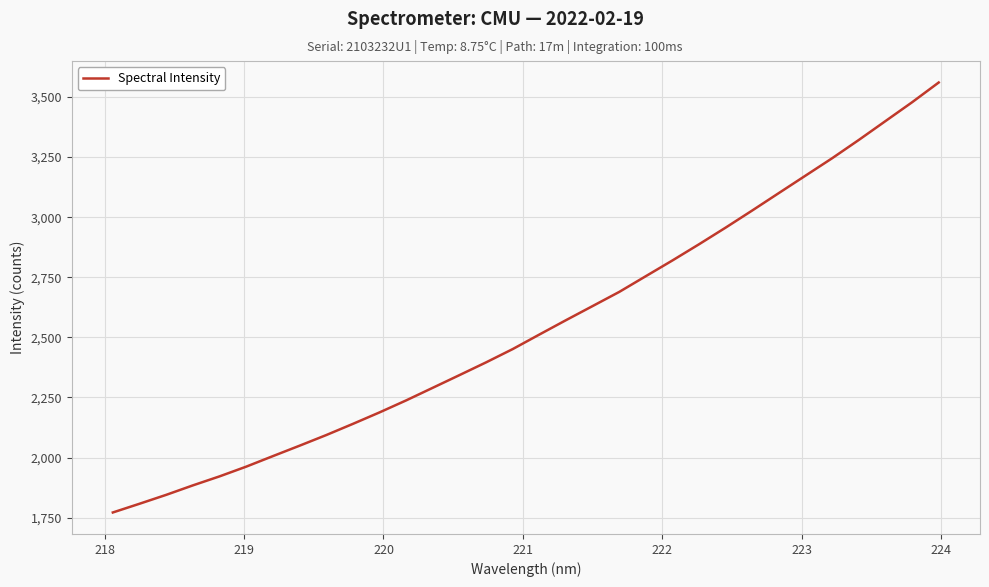

What is the smallest value displayed?

1771.5